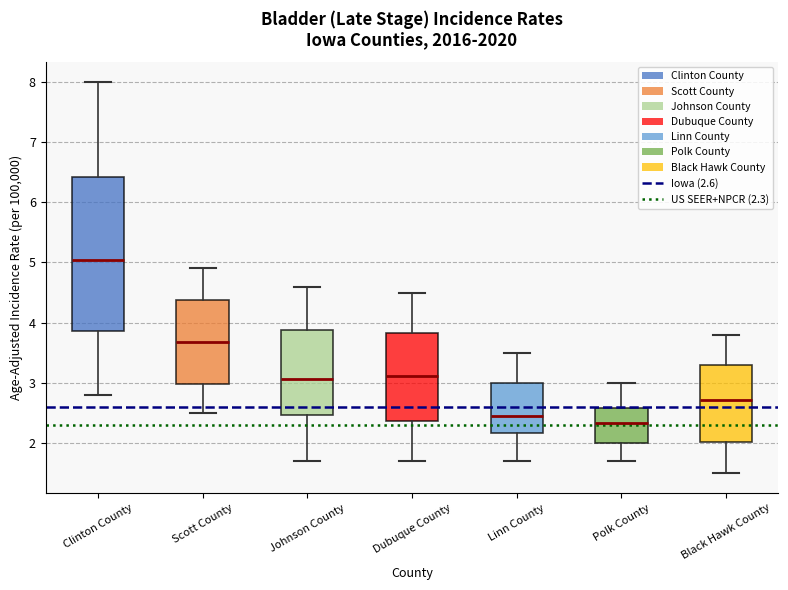

Which box has the lowest median line?

Polk County